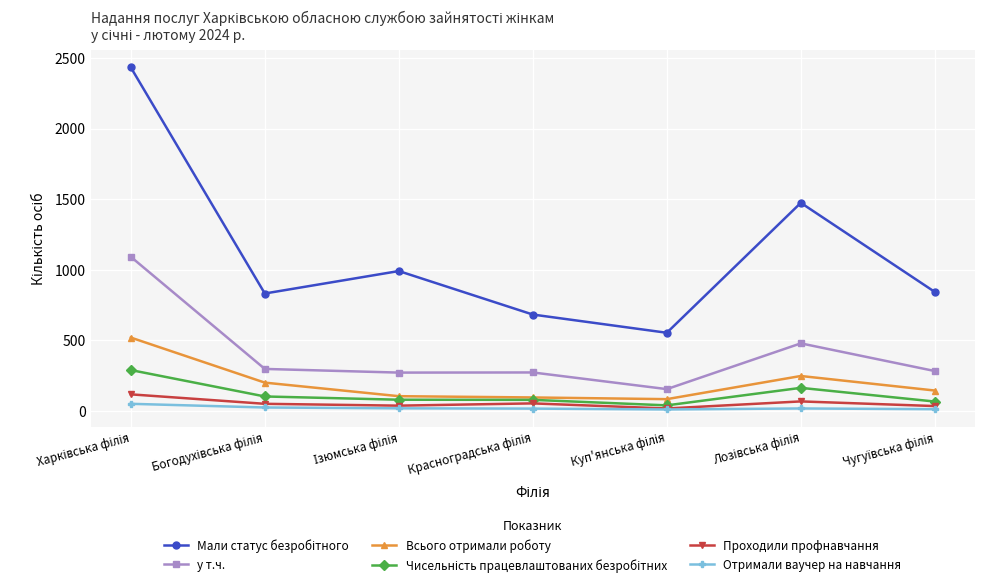

True or false: Всього отримали роботу has more than 2 interior local peaks.

False